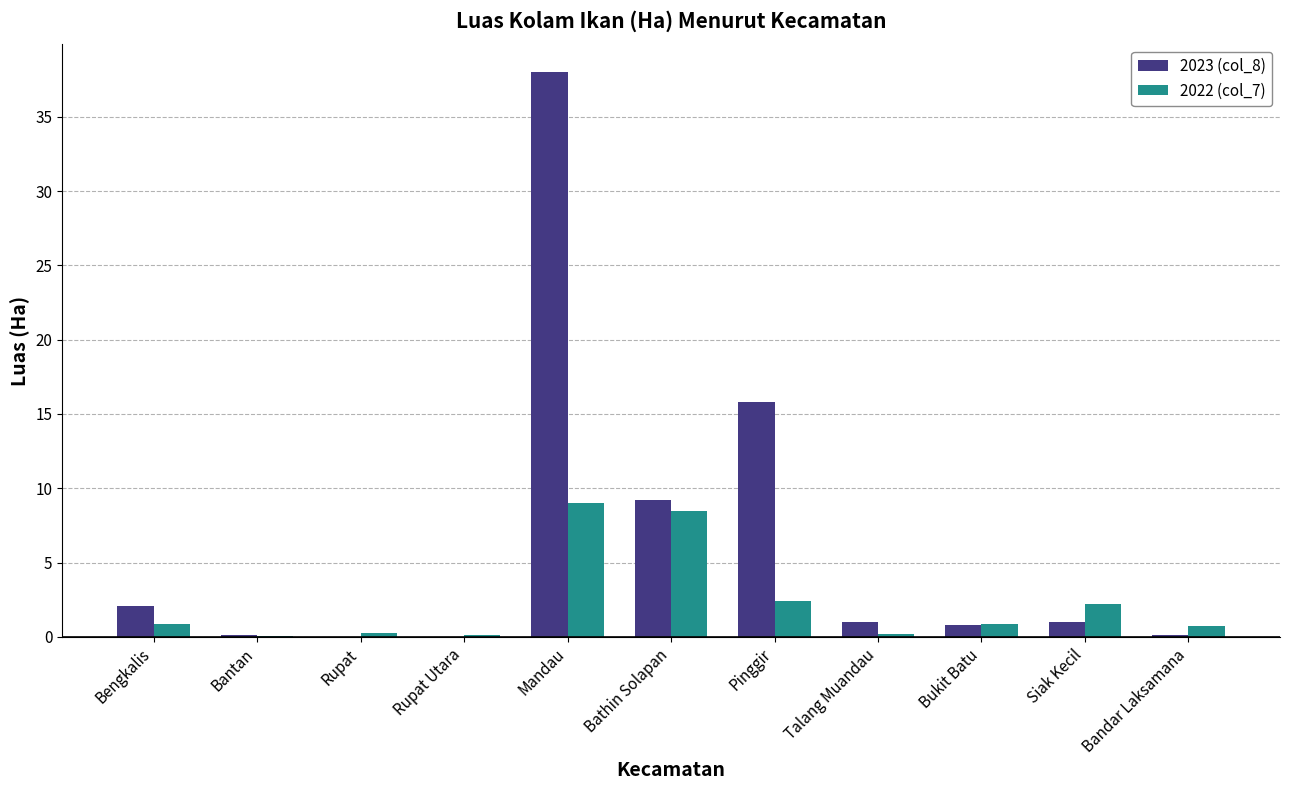

Is the value of 2022 (col_7) at Bandar Laksamana greater than the value of 2023 (col_8) at Mandau?

No